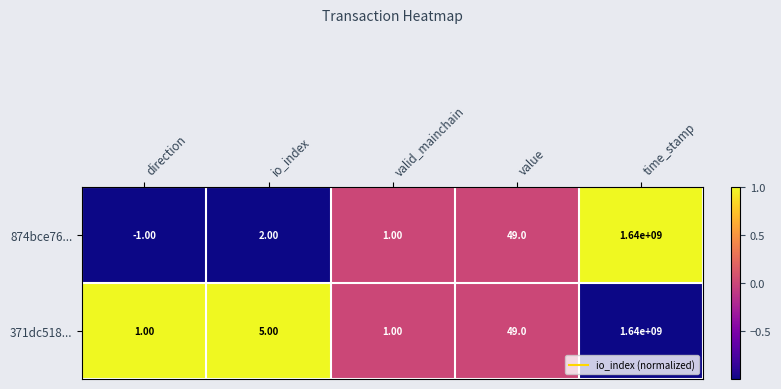

At which category does the chart reach its peak across all series?

time_stamp